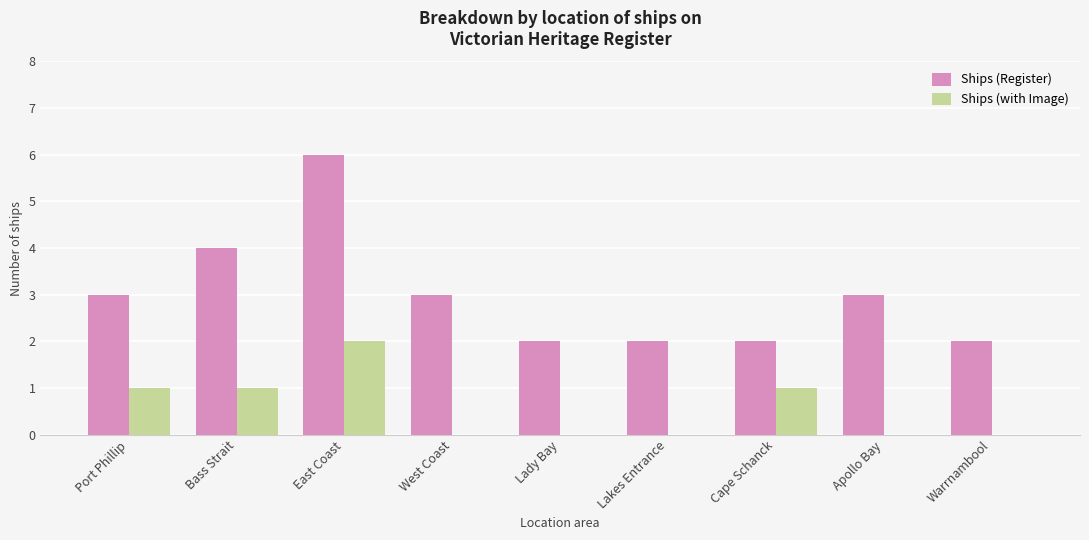

What value does the Ships (Register) series have at Bass Strait?

4